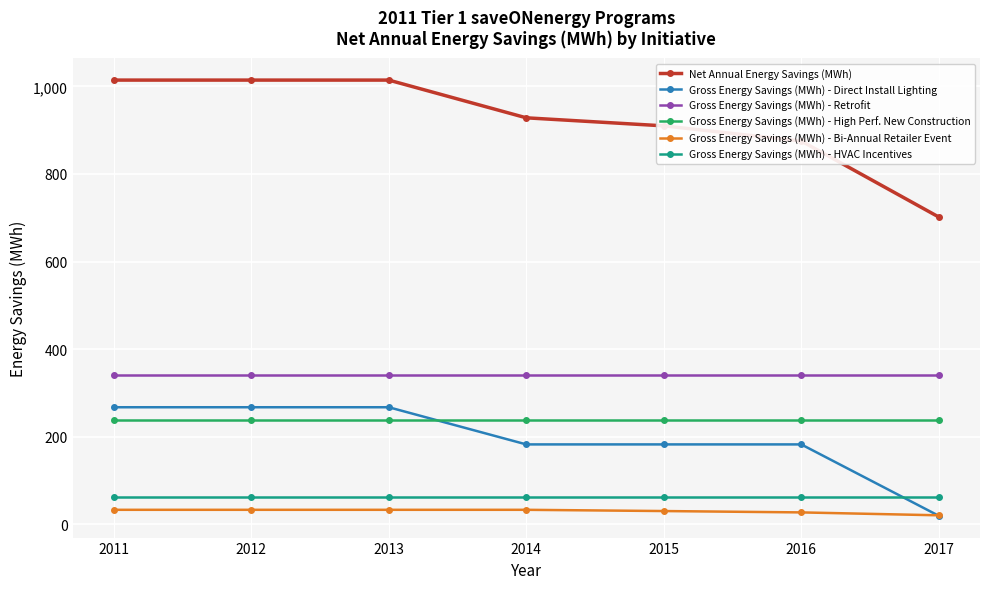

What is the maximum value for Gross Energy Savings (MWh) - High Perf. New Construction?

238.3